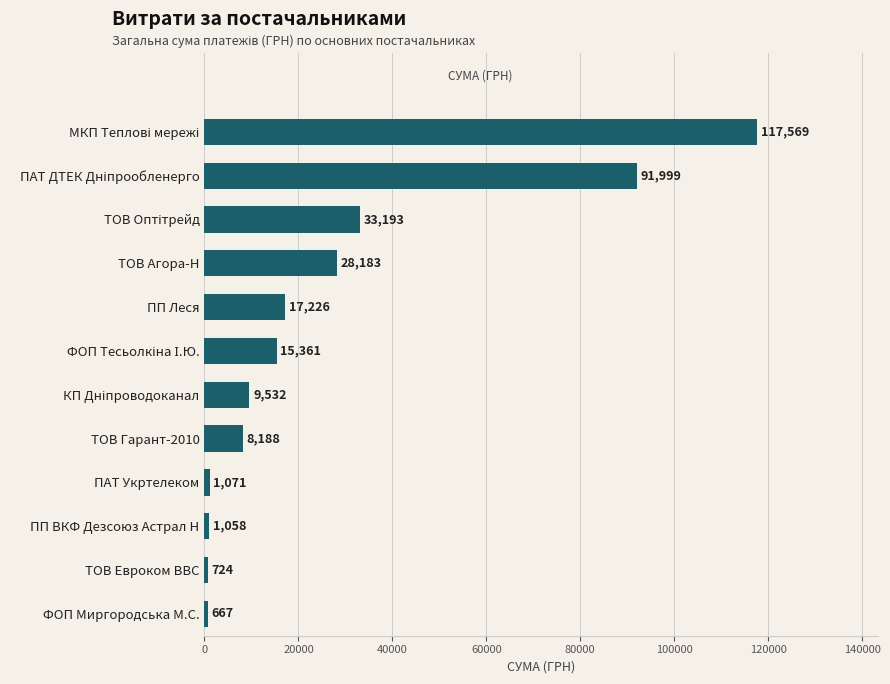

Is it true that the value at ФОП Миргородська М.С. is 667.4?

True